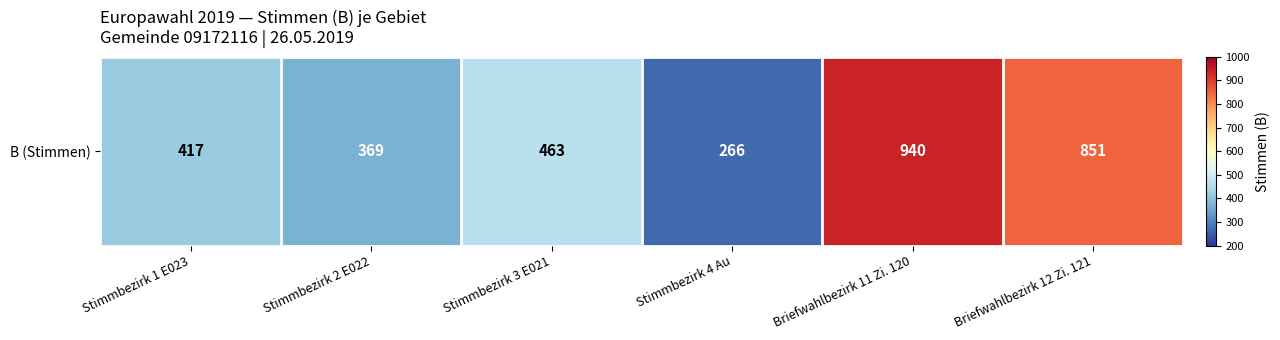

Rank the categories by value from lowest to highest.

Stimmbezirk 4 Au, Stimmbezirk 2 E022, Stimmbezirk 1 E023, Stimmbezirk 3 E021, Briefwahlbezirk 12 Zi. 121, Briefwahlbezirk 11 Zi. 120